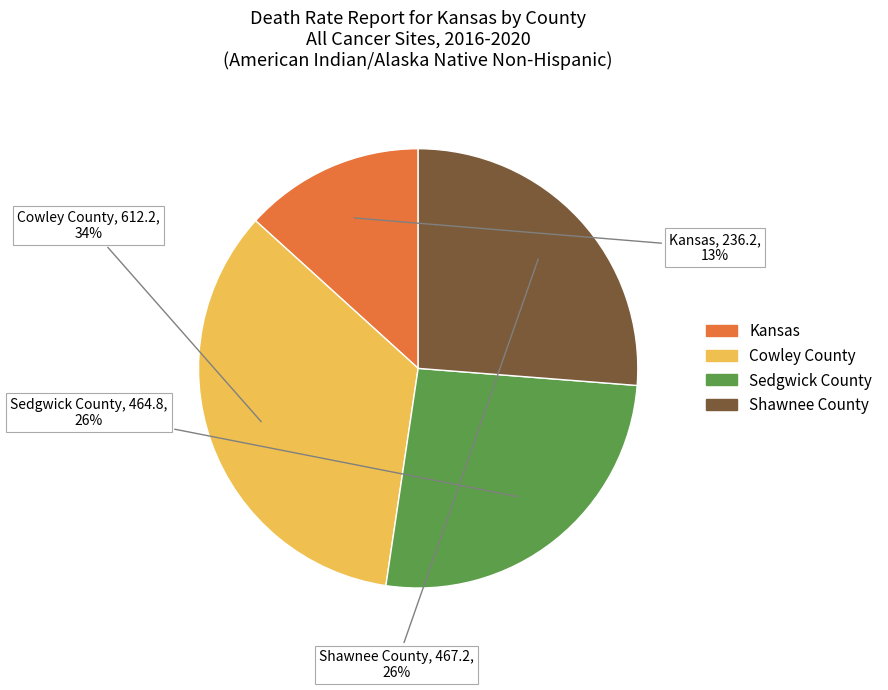

What percentage is the Cowley County slice, to the nearest percent?

34%